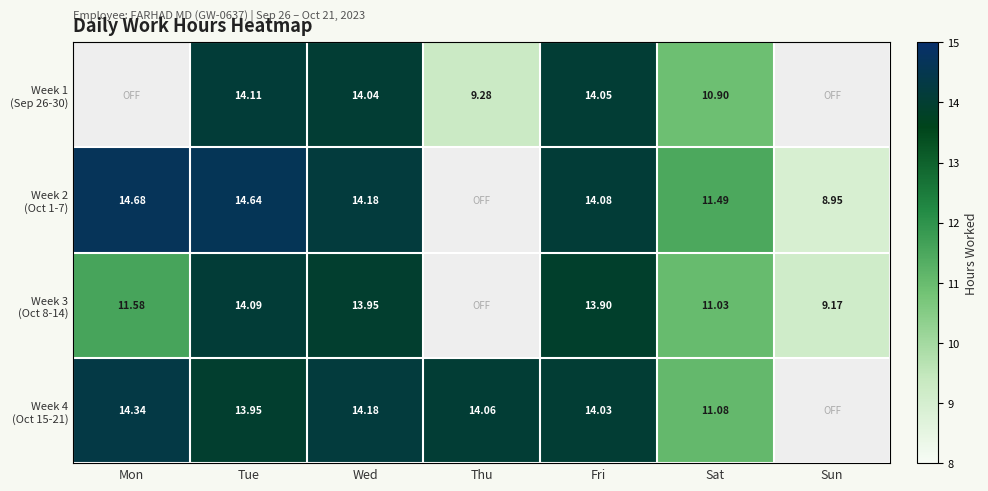

Which series changed the most between Mon and Sun?

Week 2 (Oct 1-7)